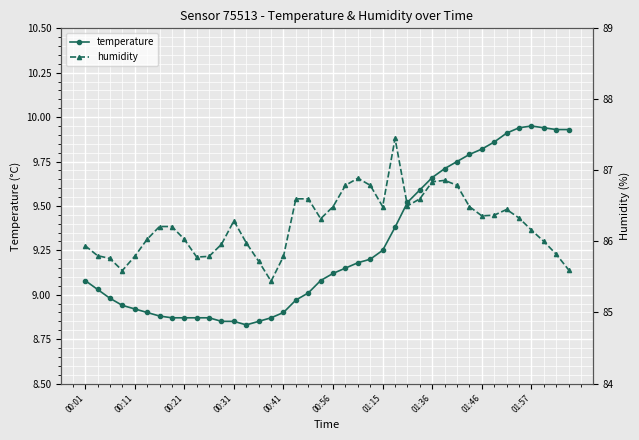

Is it true that humidity equals 33.7 at 30?

False